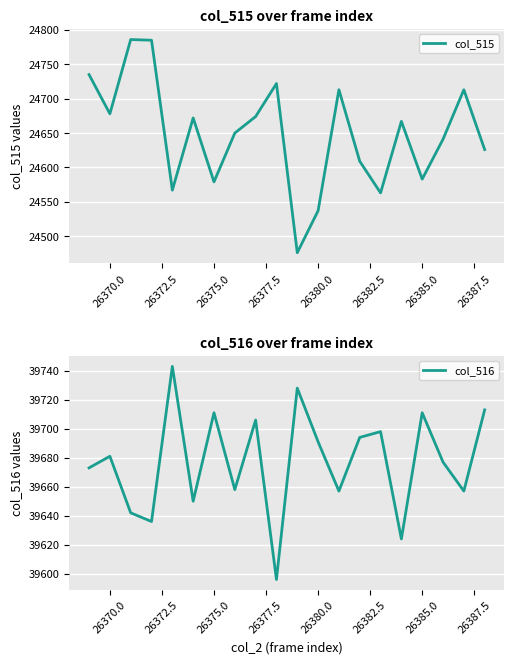

What is the minimum value for col_515?

24476